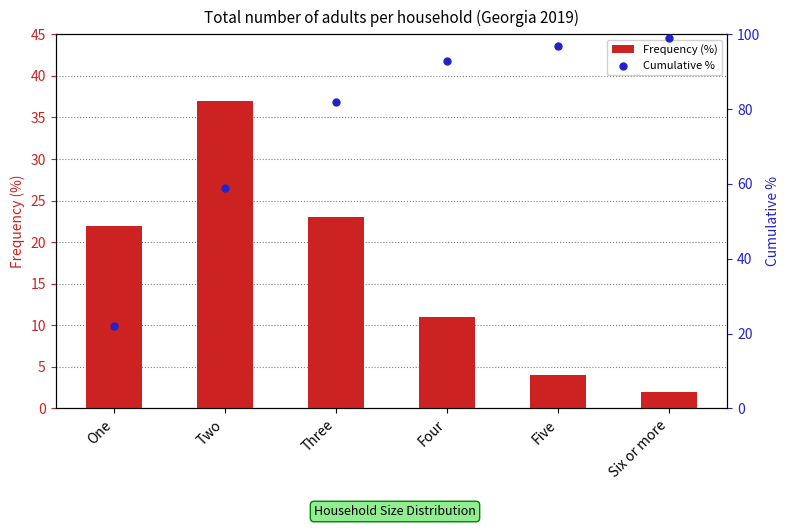

Which series contains the lowest Y value?

Frequency (%)